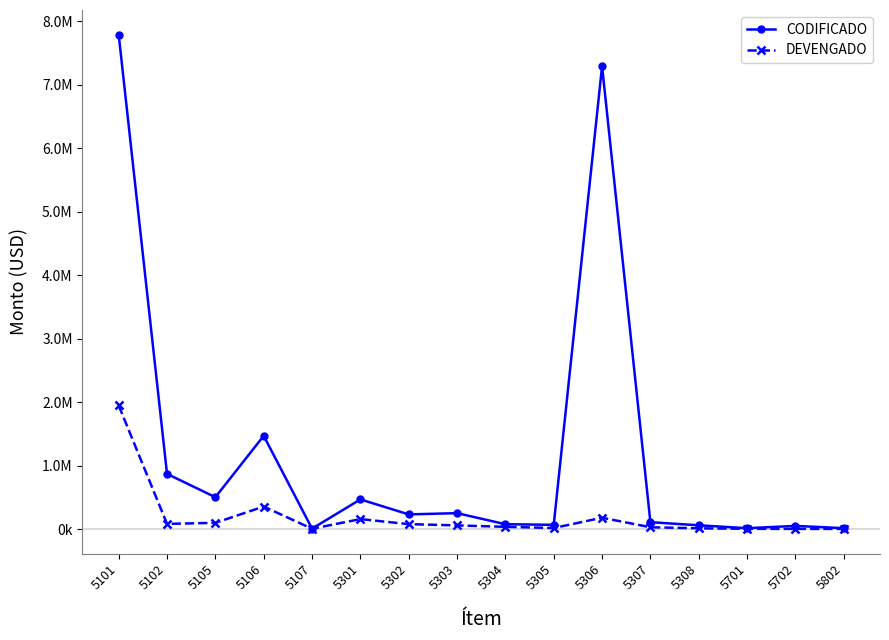

Reading right to left, transcribe all the data shown in this chart.

CODIFICADO: 5802=14571.6	5702=50500.0	5701=14240.0	5308=59977.4	5307=109021.3	5306=7290288.0	5305=67090.6	5304=77077.6	5303=251189.2	5302=231706.4	5301=467530.8	5107=7092.4	5106=1468924.5	5105=502276.0	5102=869698.4	5101=7785778.3
DEVENGADO: 5802=3051.2	5702=3277.6	5701=4725.9	5308=12330.0	5307=29232.8	5306=179060.0	5305=17050.9	5304=35850.4	5303=58303.1	5302=78287.7	5301=157390.0	5107=5590.2	5106=355158.4	5105=98599.0	5102=82364.5	5101=1946558.9